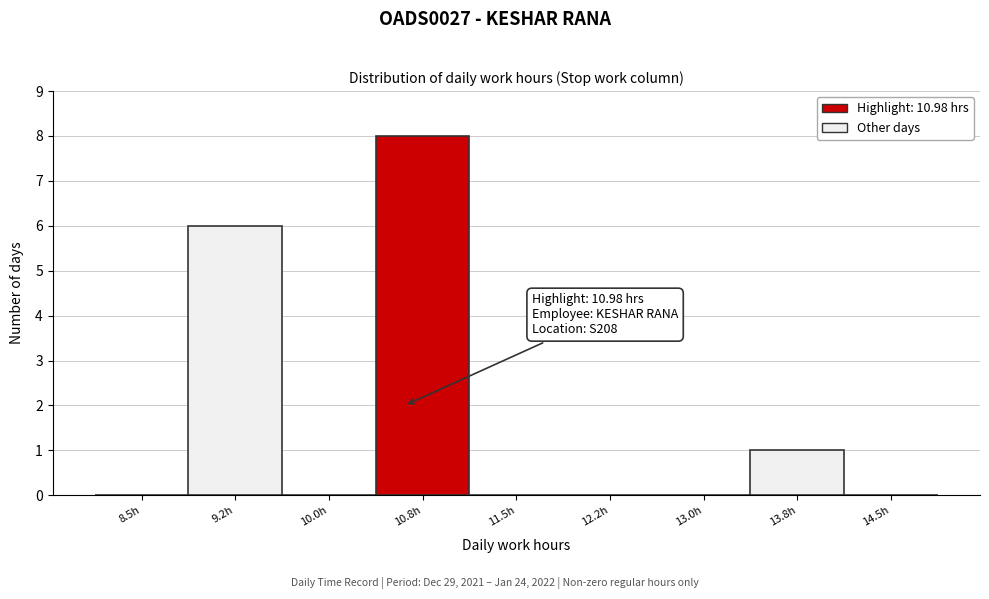

Reading right to left, what are all the values shown in this chart?

14.5h=0	13.8h=1	13.0h=0	12.2h=0	11.5h=0	10.8h=8	10.0h=0	9.2h=6	8.5h=0